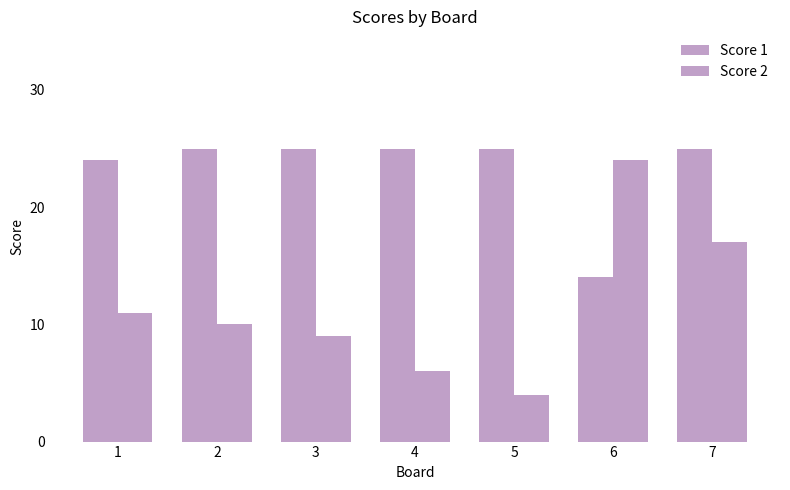

How many values in the Score 2 series are below 10?

3